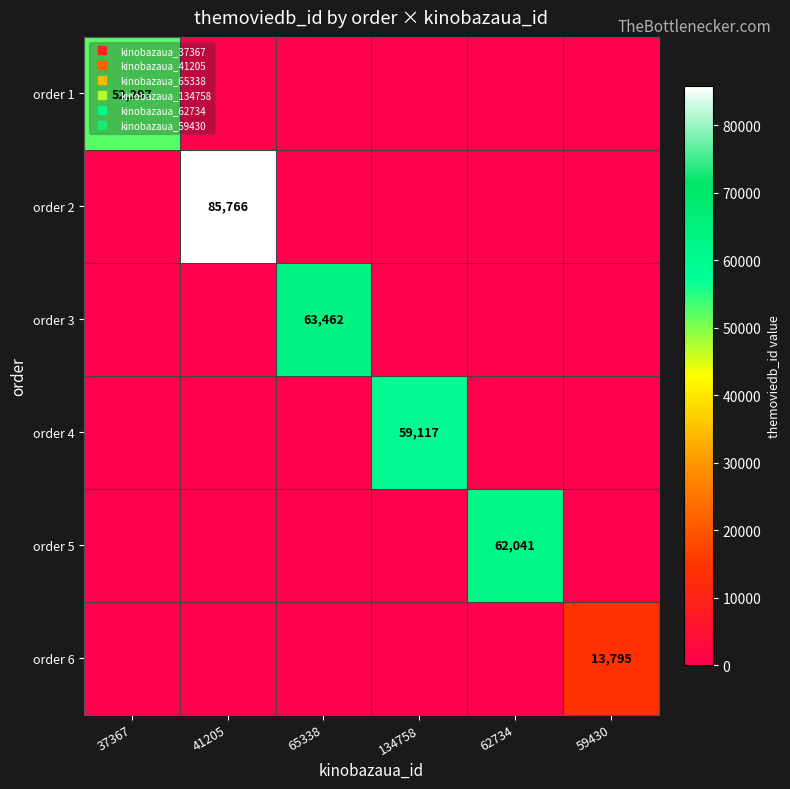

At how many categories does at least one series exceed 39425?

5